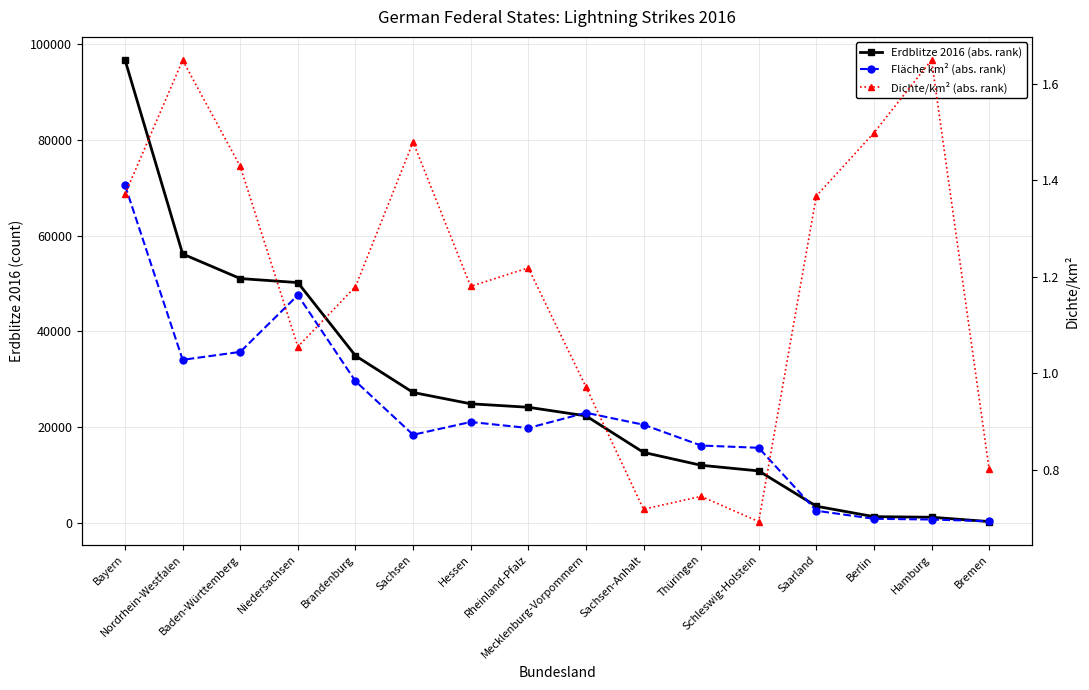

What are all the series names shown in the legend?

Erdblitze 2016 (abs. rank), Fläche km² (abs. rank), Dichte/km² (abs. rank)